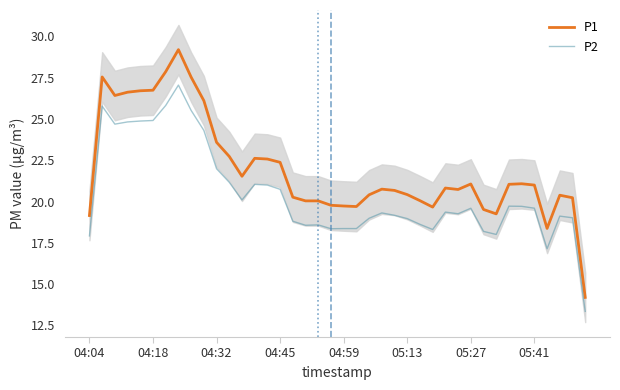

True or false: P1 and P2 cross at least once.

False